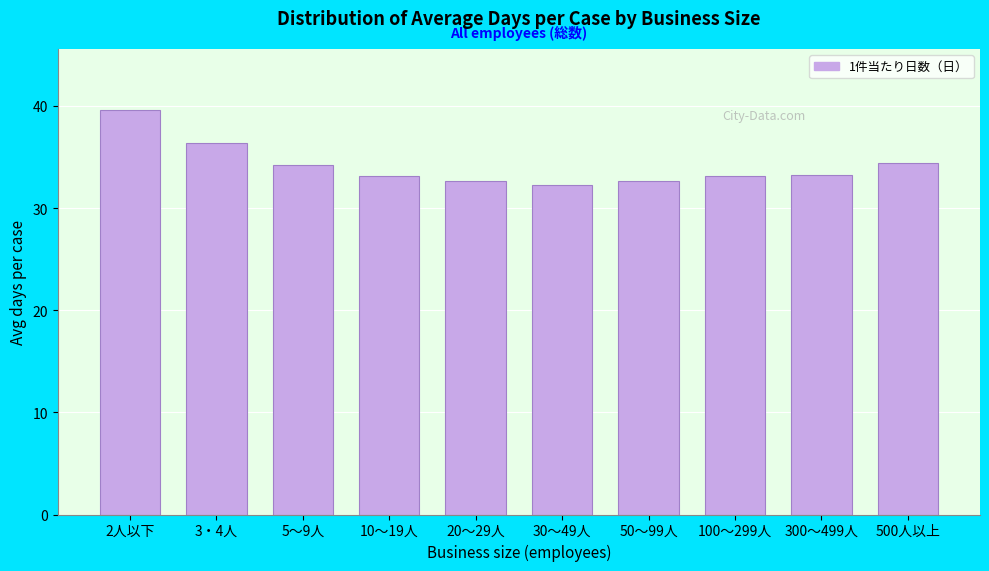

The chart shows a value of 32.3 at 30～49人. True or false?

True